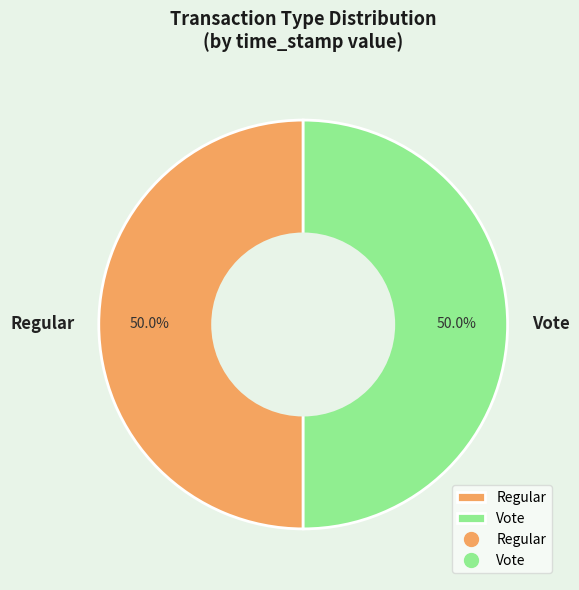

To the nearest percent, what is the combined percentage of Vote and Regular?

100%